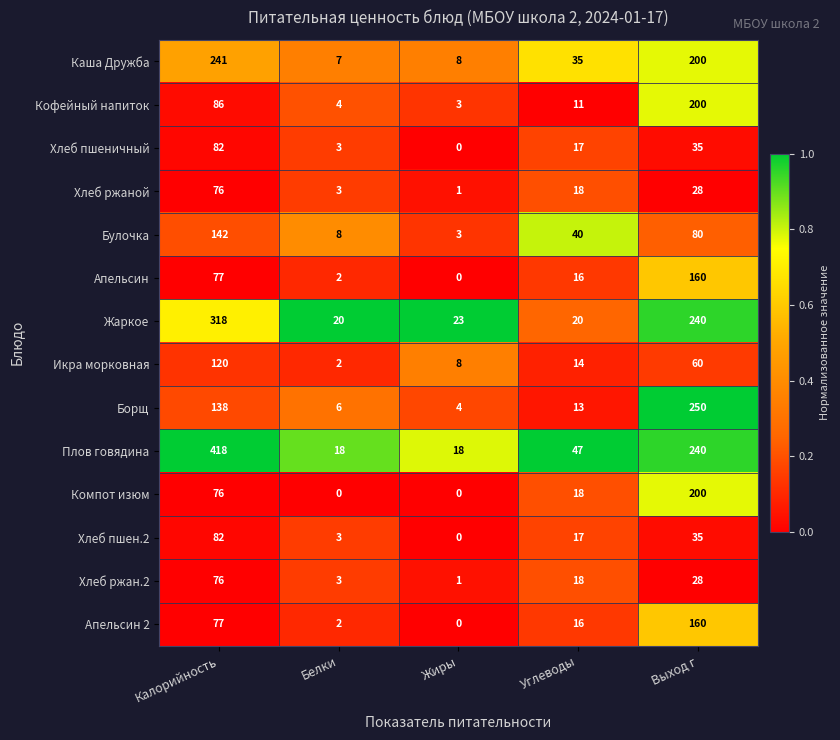

List the labels in order of Хлеб ржан.2 value, smallest first.

Жиры, Белки, Углеводы, Выход г, Калорийность